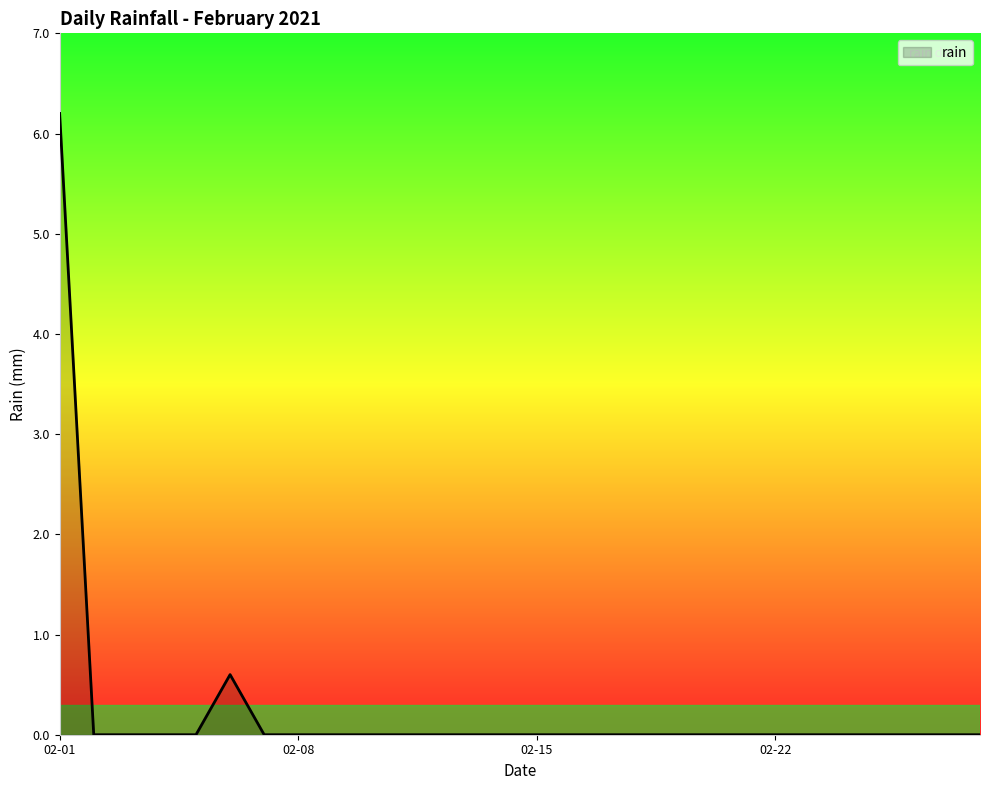

Count the number of data series in this chart.

1